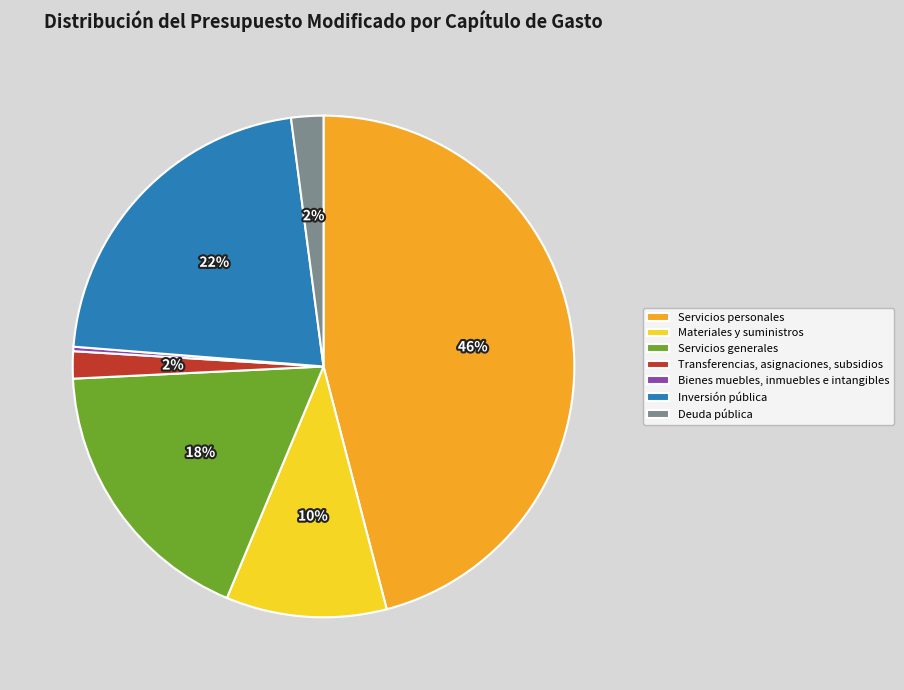

Is there any slice that represents more than half of the pie?

No